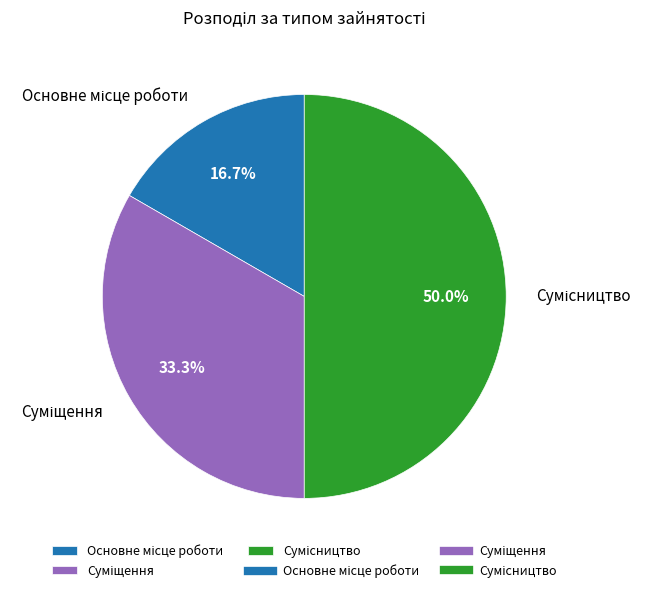

Does Основне місце роботи account for over 50% of the chart?

No